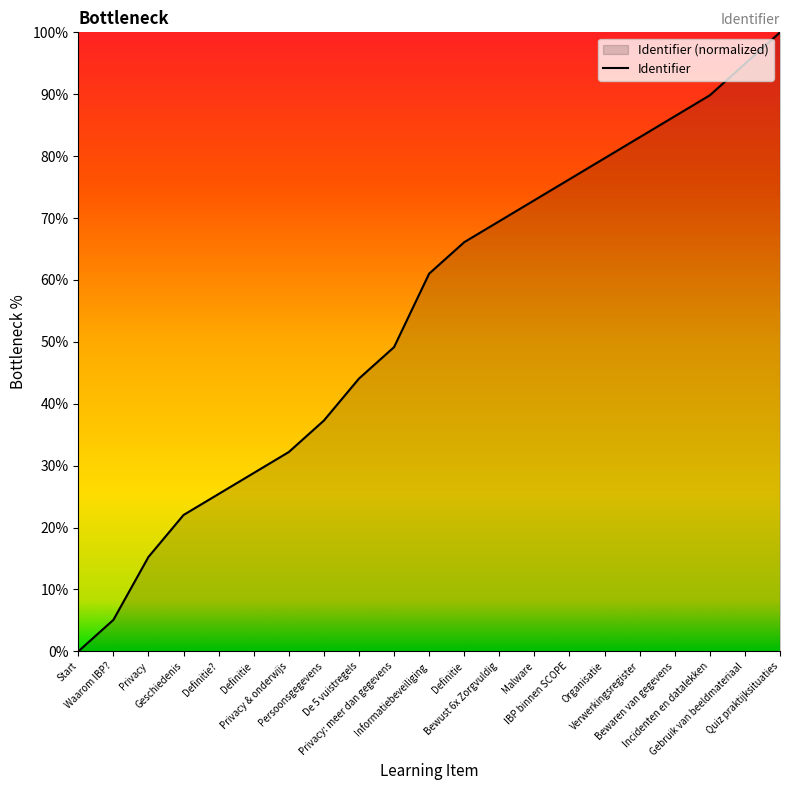

What is the change in value from Definitie? to Persoonsgegevens?

+11.9